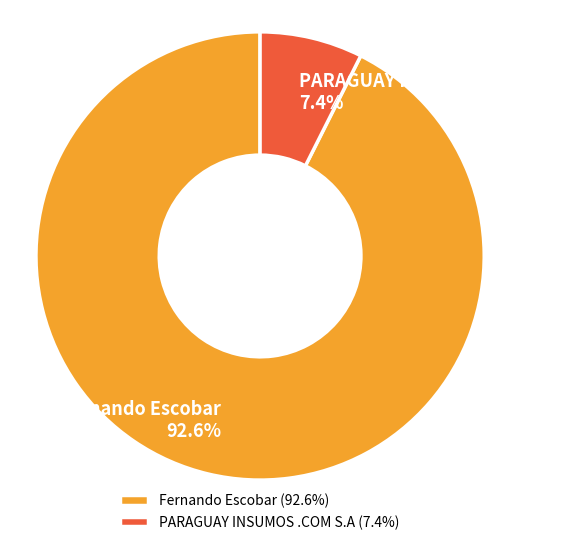

Combined, do Fernando Escobar and PARAGUAY INSUMOS .COM S.A account for over 50%?

Yes